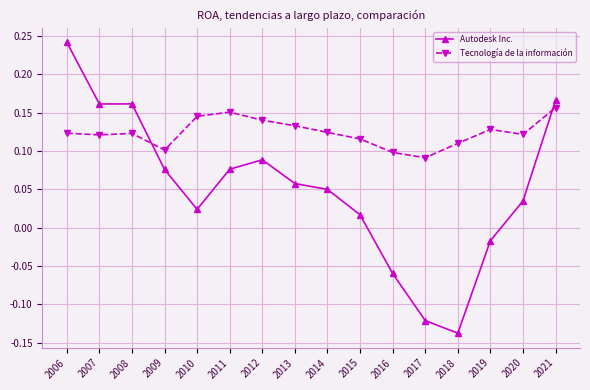

Does the chart have visible grid lines?

Yes